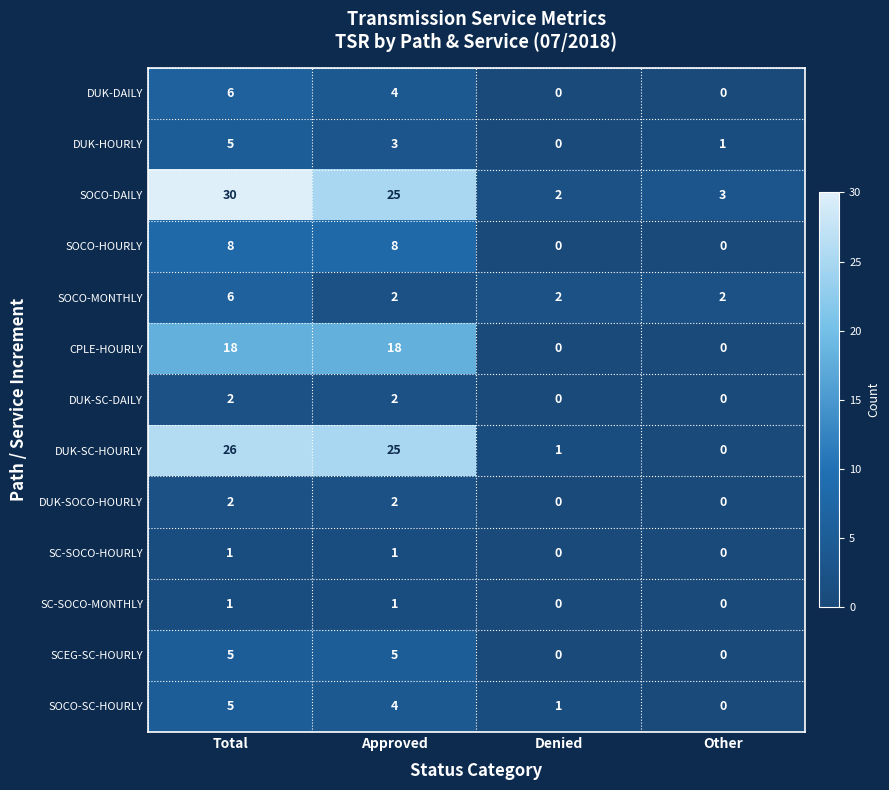

Which has a higher value, Total or Denied?

Total